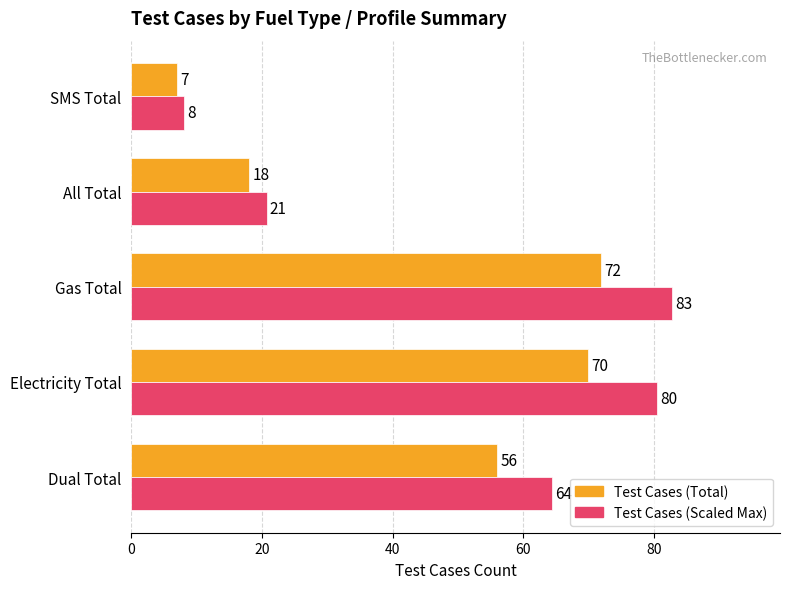

Is it true that Test Cases (Total) equals 109.2 at Gas Total?

False